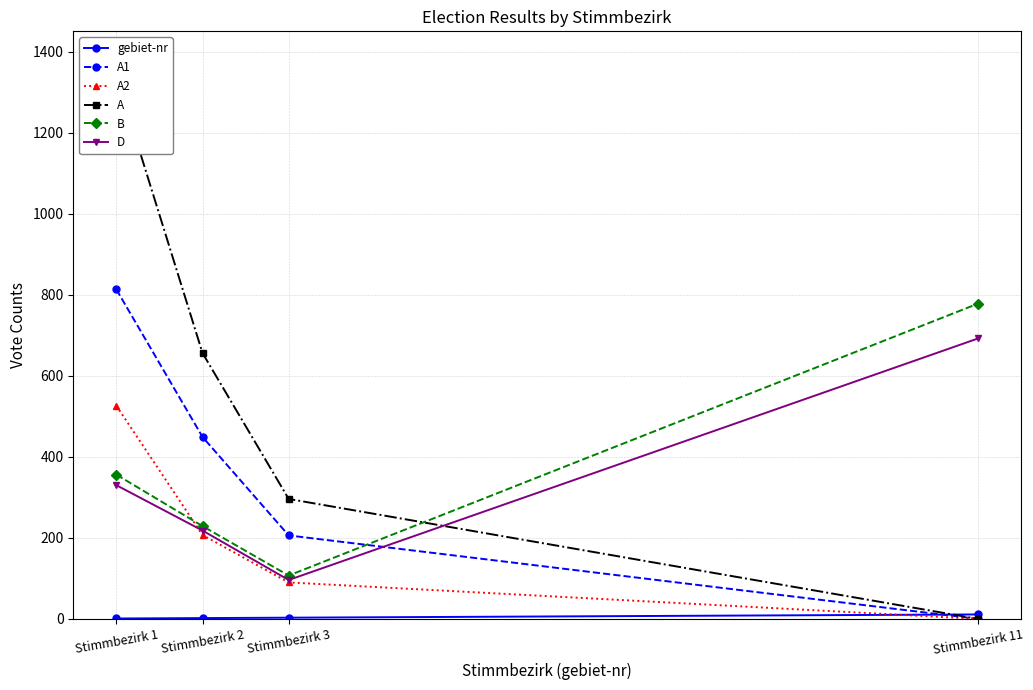

Which series has the largest total across all categories?

A